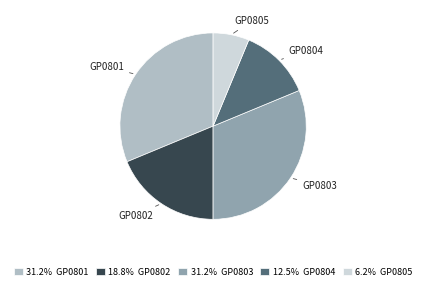

Between GP0805 and GP0803, which is larger?

GP0803